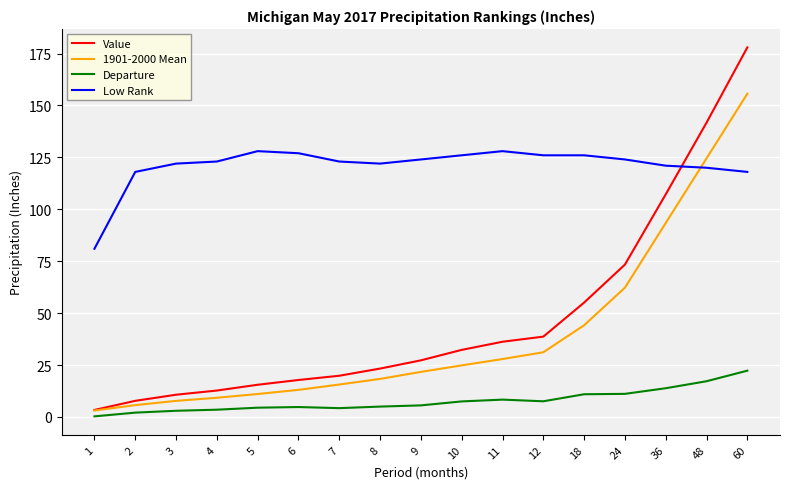

Rank the series by their maximum value, from highest to lowest.

Value, 1901-2000 Mean, Low Rank, Departure